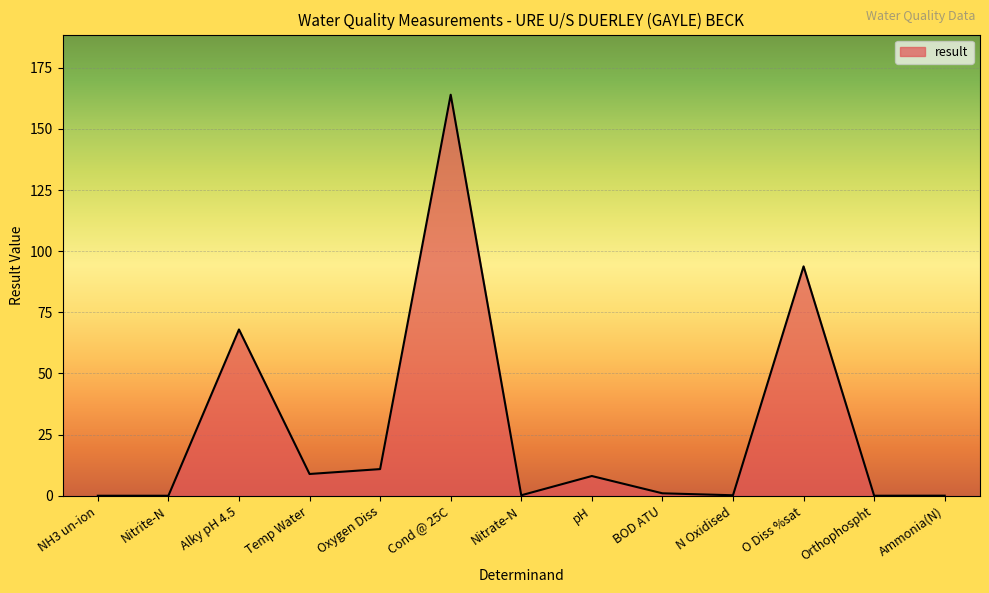

Where does the data first go above 1?

Alky pH 4.5